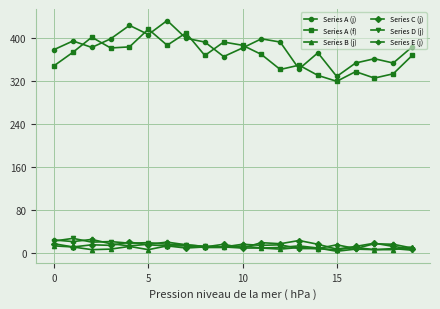

True or false: Series D (j) and Series A (f) cross at least once.

False